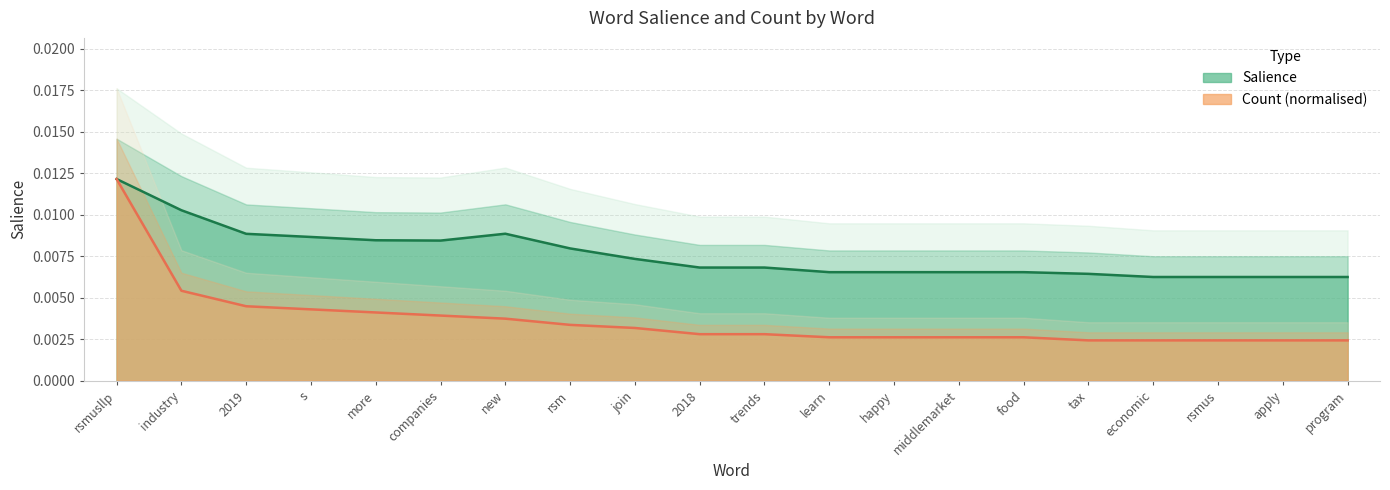

At which category is the sum across all series the highest?

rsmusllp